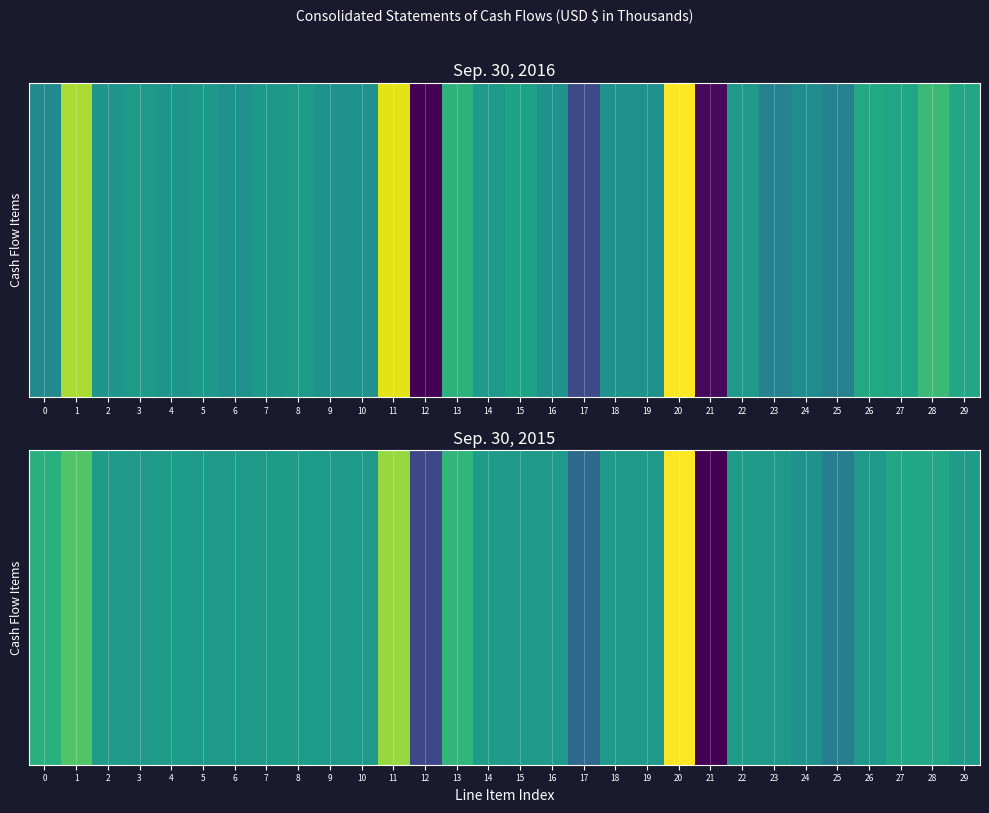

What is the difference between the maximum and second lowest values?

910804